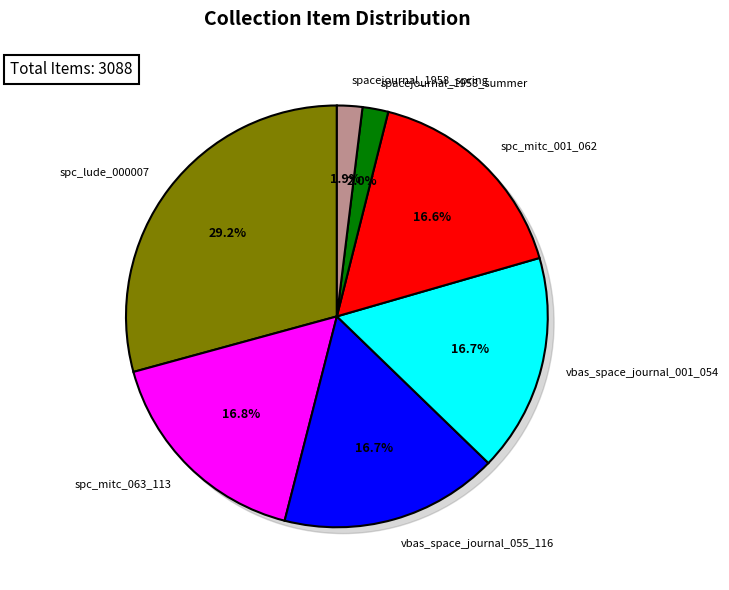

Is it true that spc_mitc_063_113 is 17% of the pie?

True